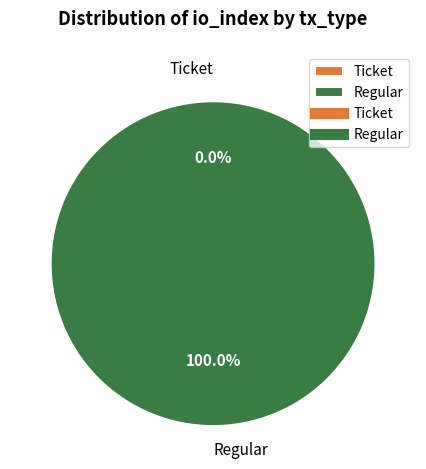

Between Regular and Ticket, which is larger?

Regular